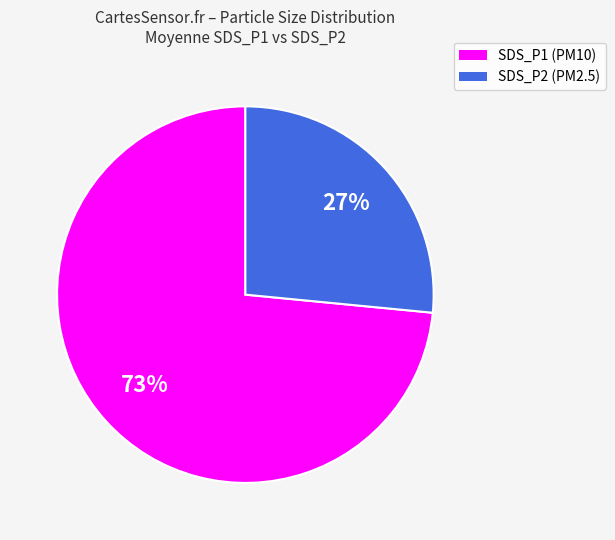

Approximately how many times larger is the value at SDS_P1 compared to SDS_P2?

2.7